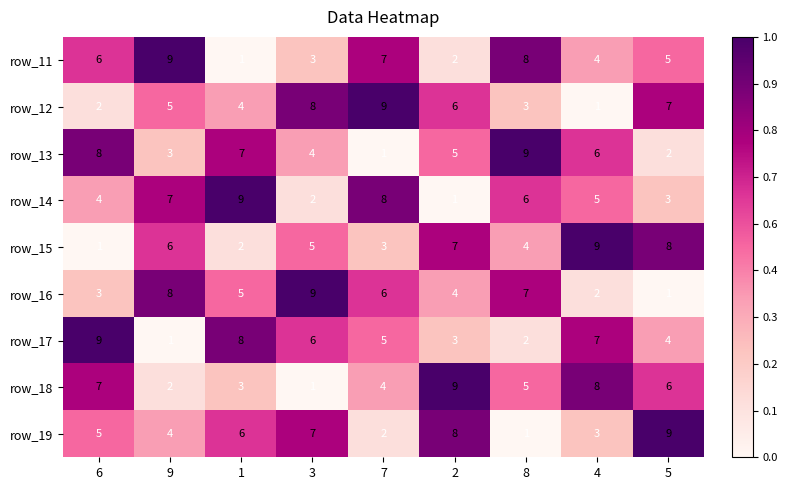

The value of row_17 at 5 is 2. True or false?

False